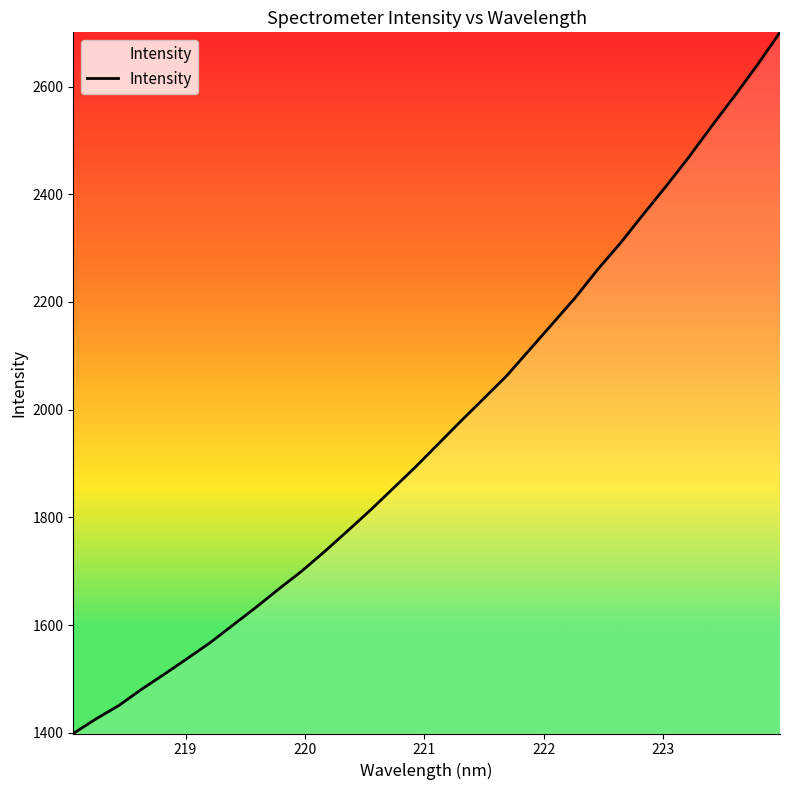

What is the maximum value shown in the chart?

2700.6